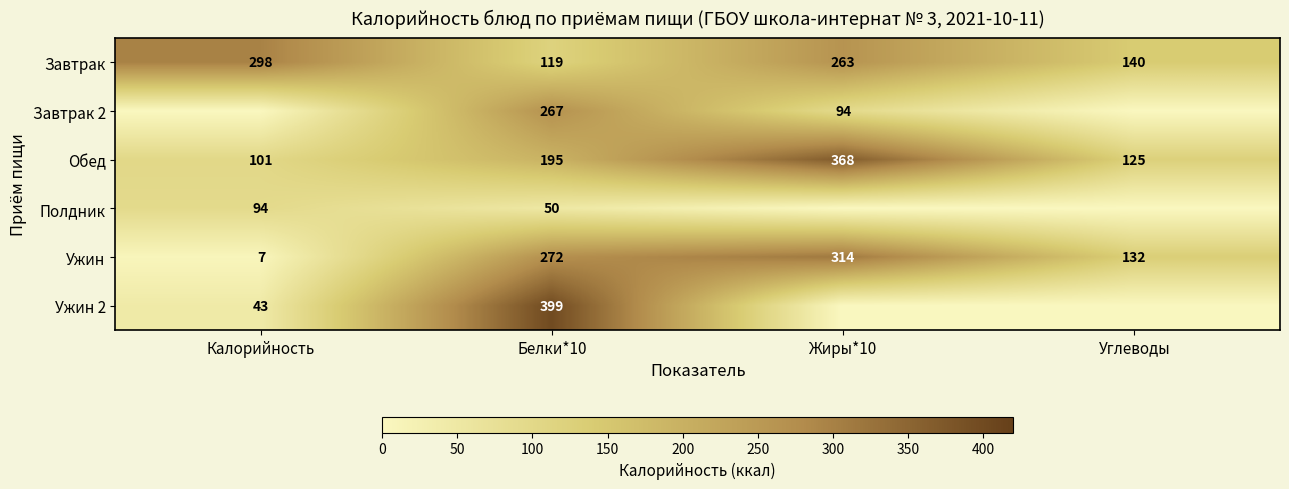

Rank the series at Белки*10 from highest to lowest value.

Ужин 2, Ужин, Завтрак 2, Обед, Завтрак, Полдник